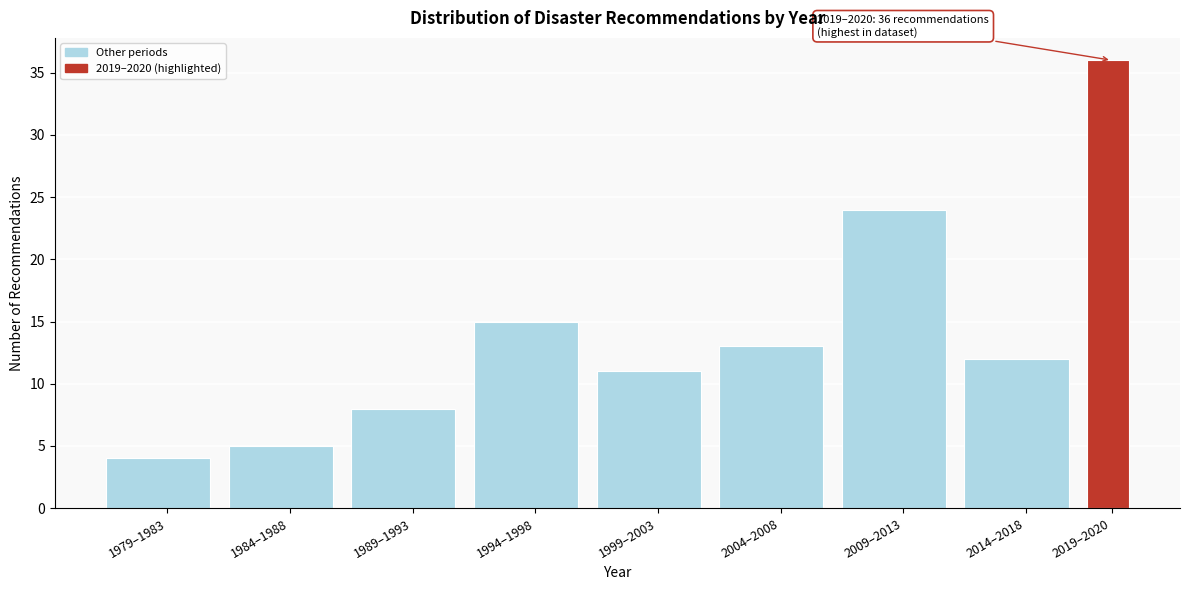

Reading left to right, list all the values displayed in this chart.

4	5	8	15	11	13	24	12	36